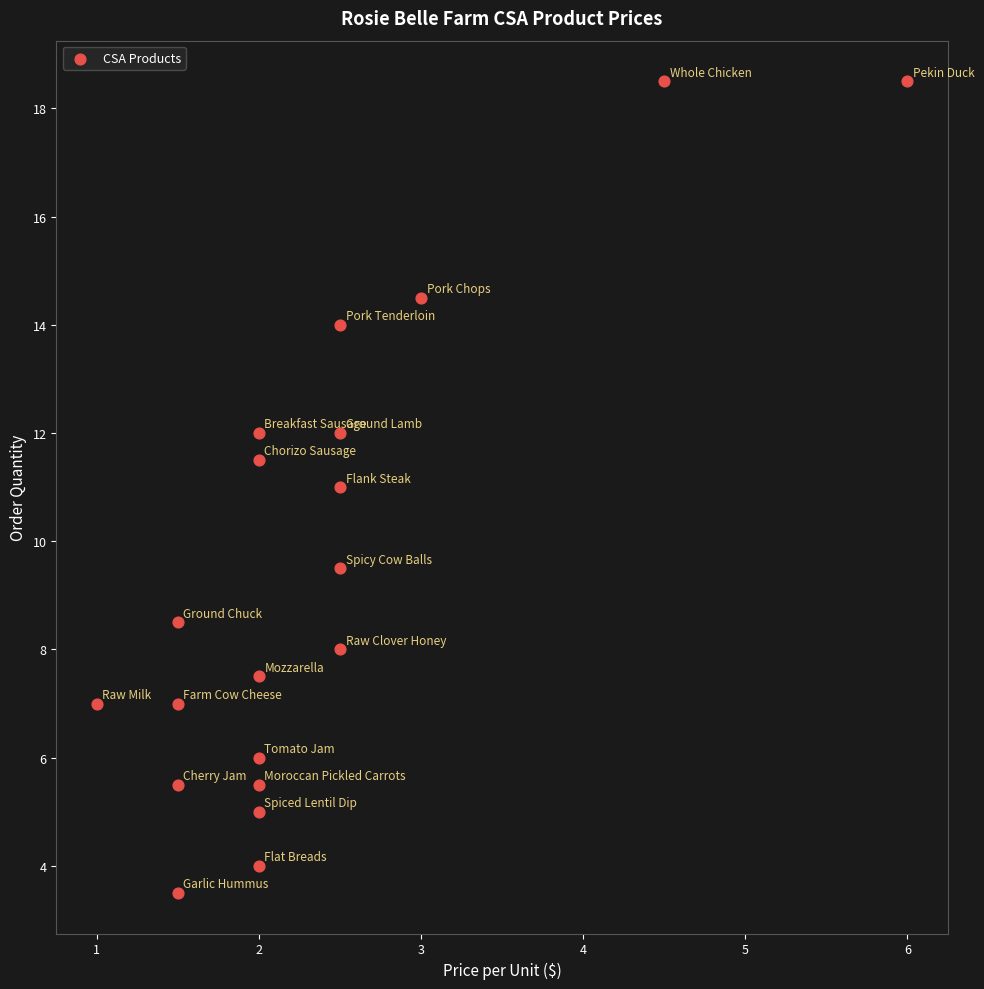

What is the range of Y values (max minus min)?

15.0